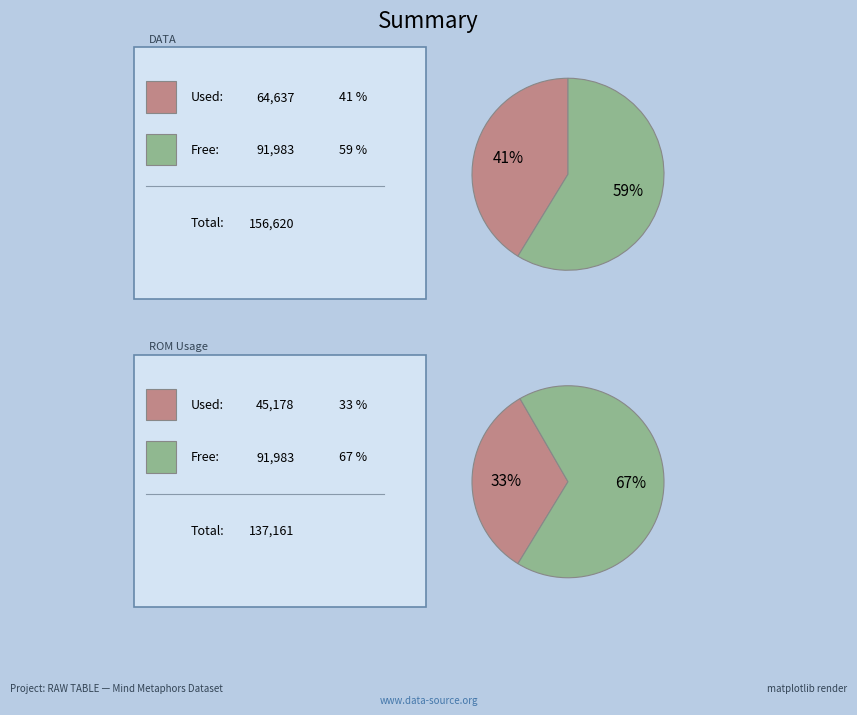

The Theater / Ampitheatre slice represents 1% of the pie. True or false?

False